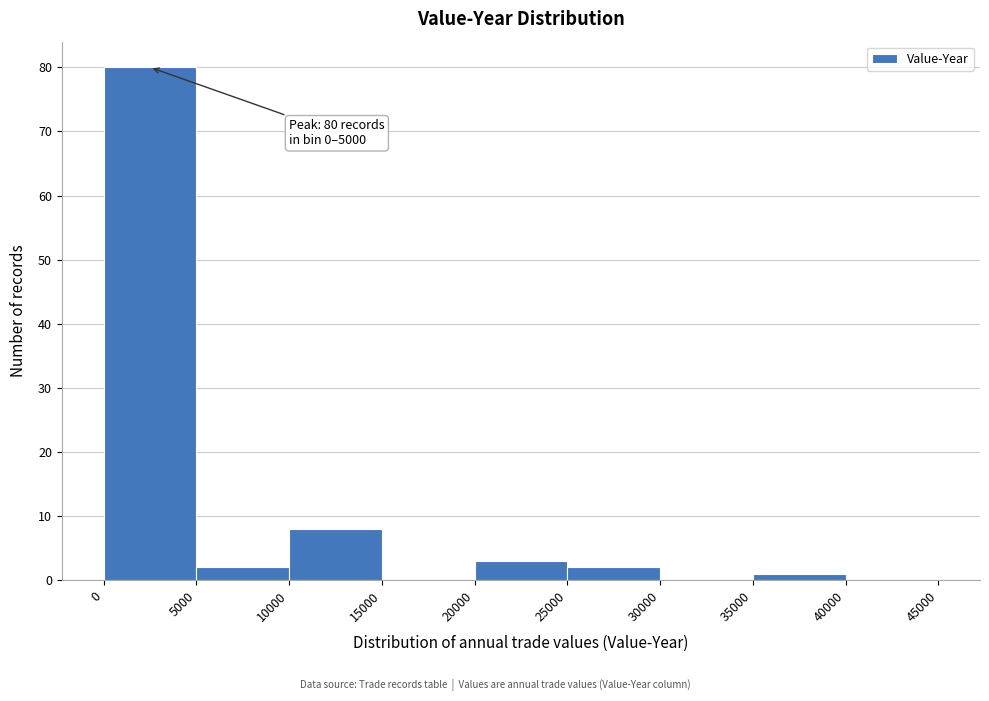

Which range on the x-axis has the tallest bar?

0 to 5000